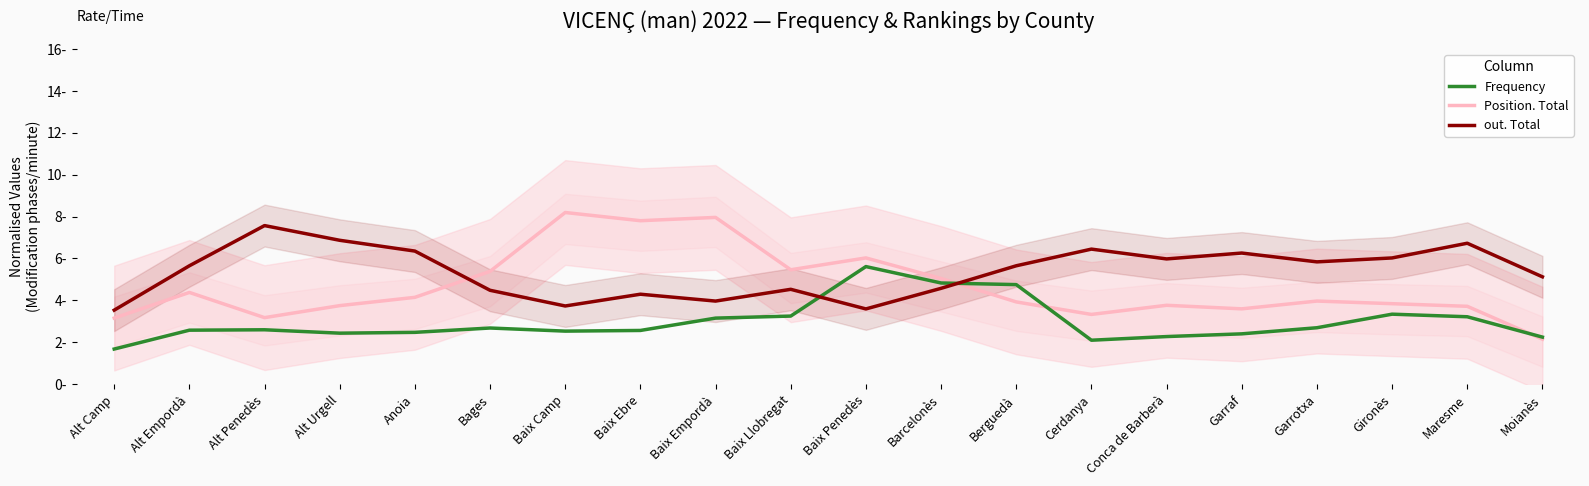

What is the minimum value shown in the chart?

1.7